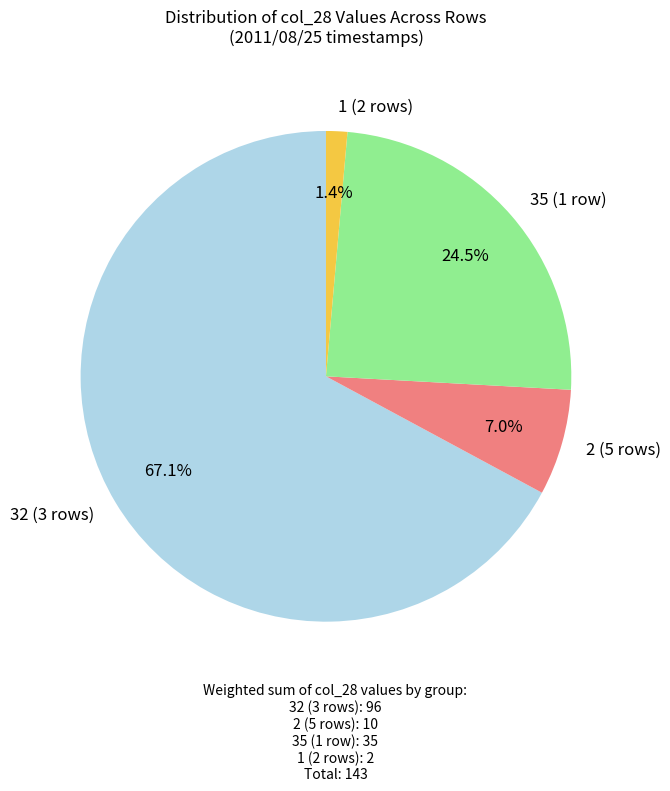

Count the number of slices in the pie.

4